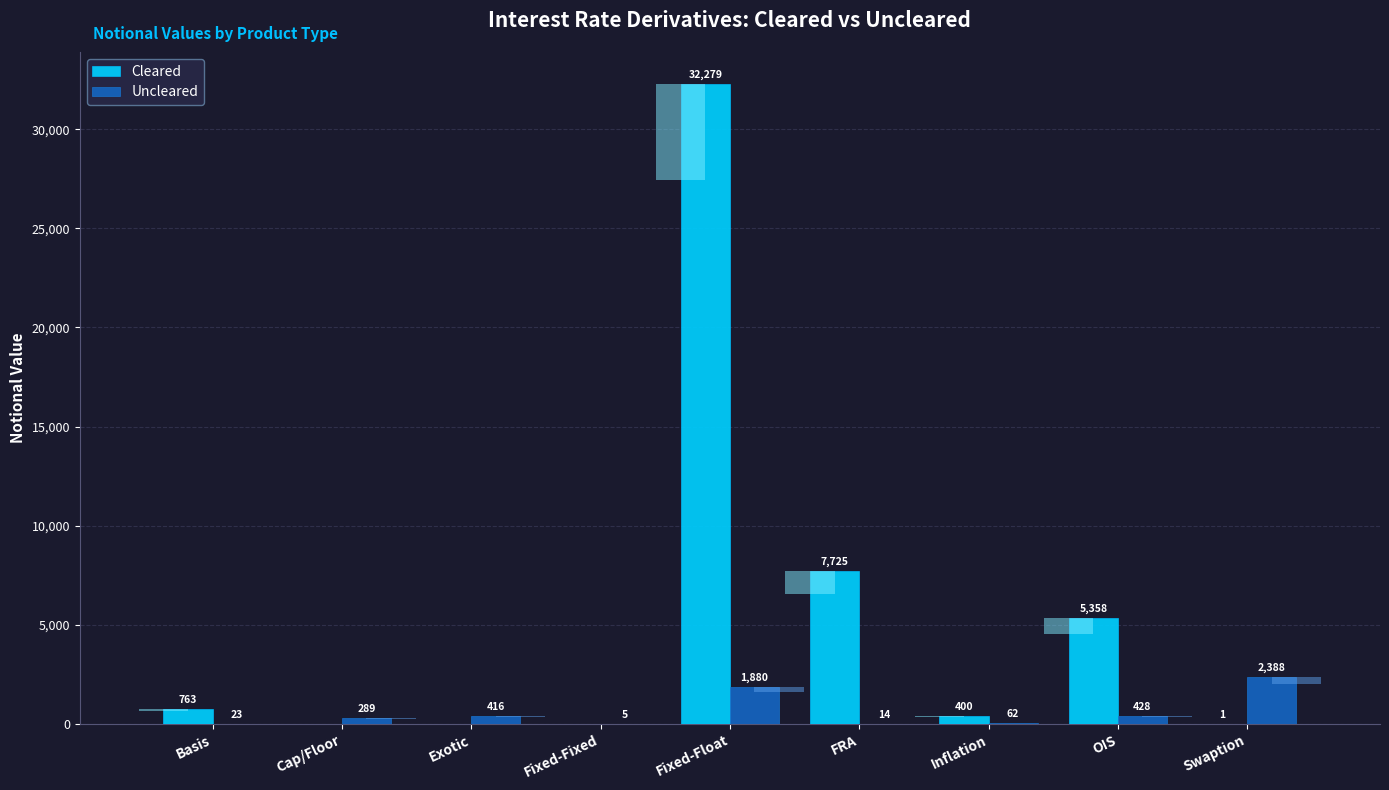

What is the label of the 7th bar from the left?

Inflation